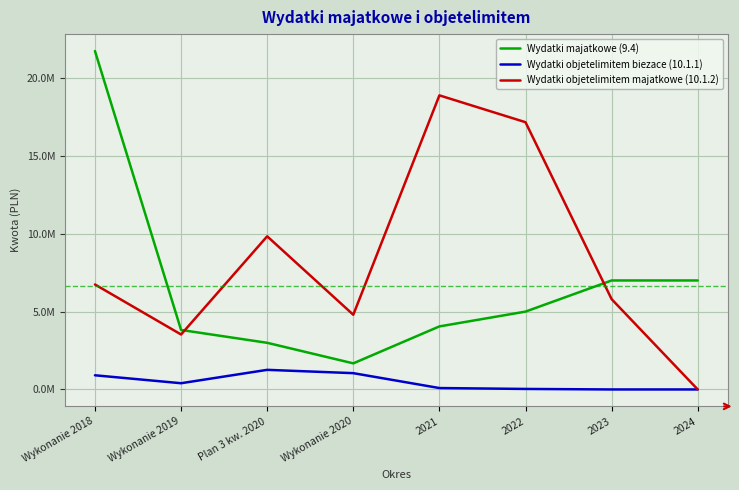

Does the chart have visible grid lines?

Yes